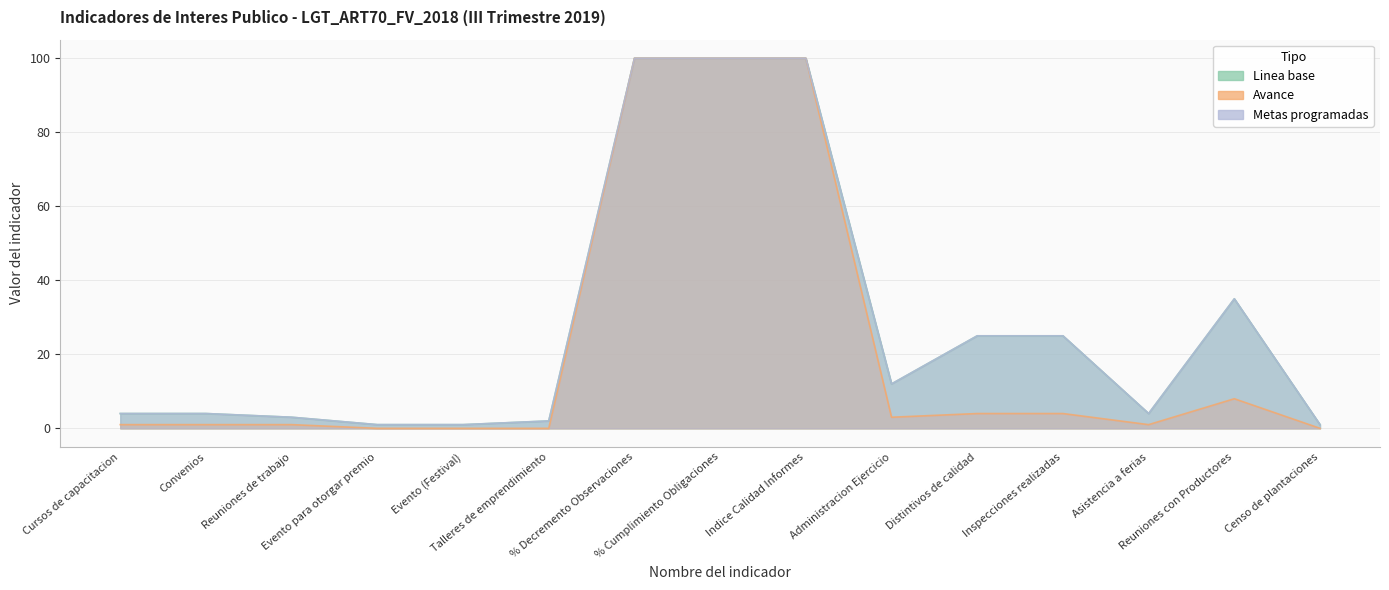

True or false: Linea base and Metas programadas intersect in this chart.

False